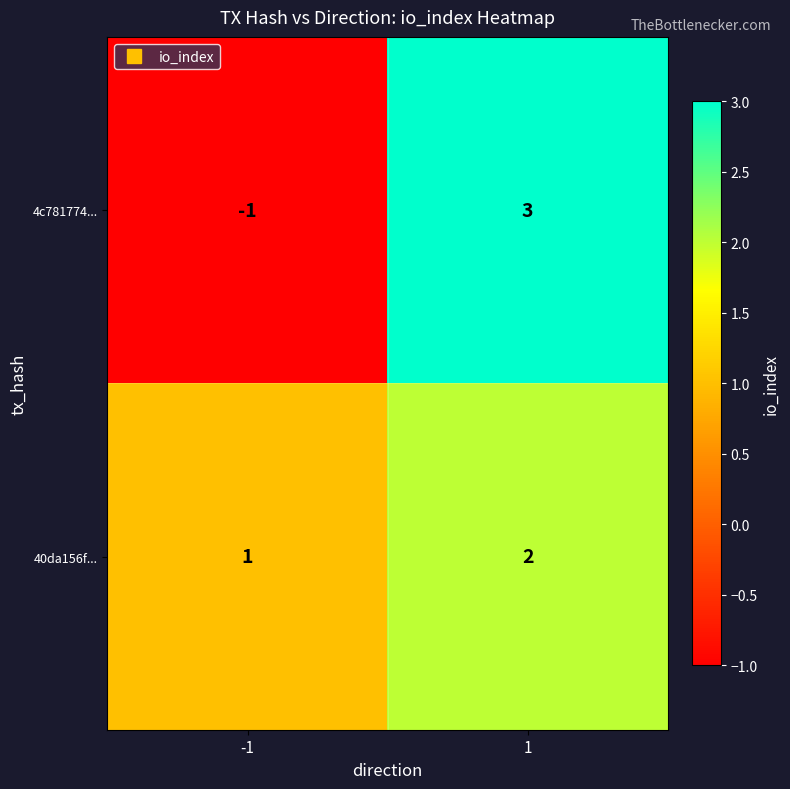

Reading right to left, transcribe all the data shown in this chart.

4c781774...: 1=3	-1=-1
40da156f...: 1=2	-1=1